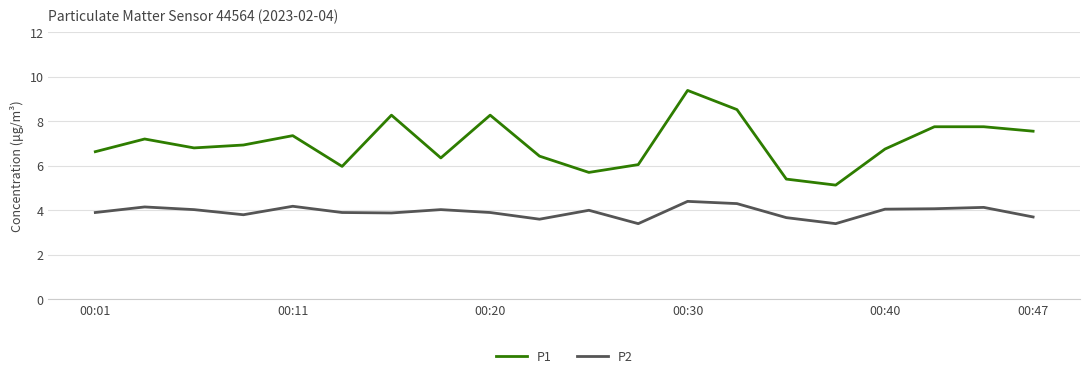

What is the highest value of the P1 series?

9.4